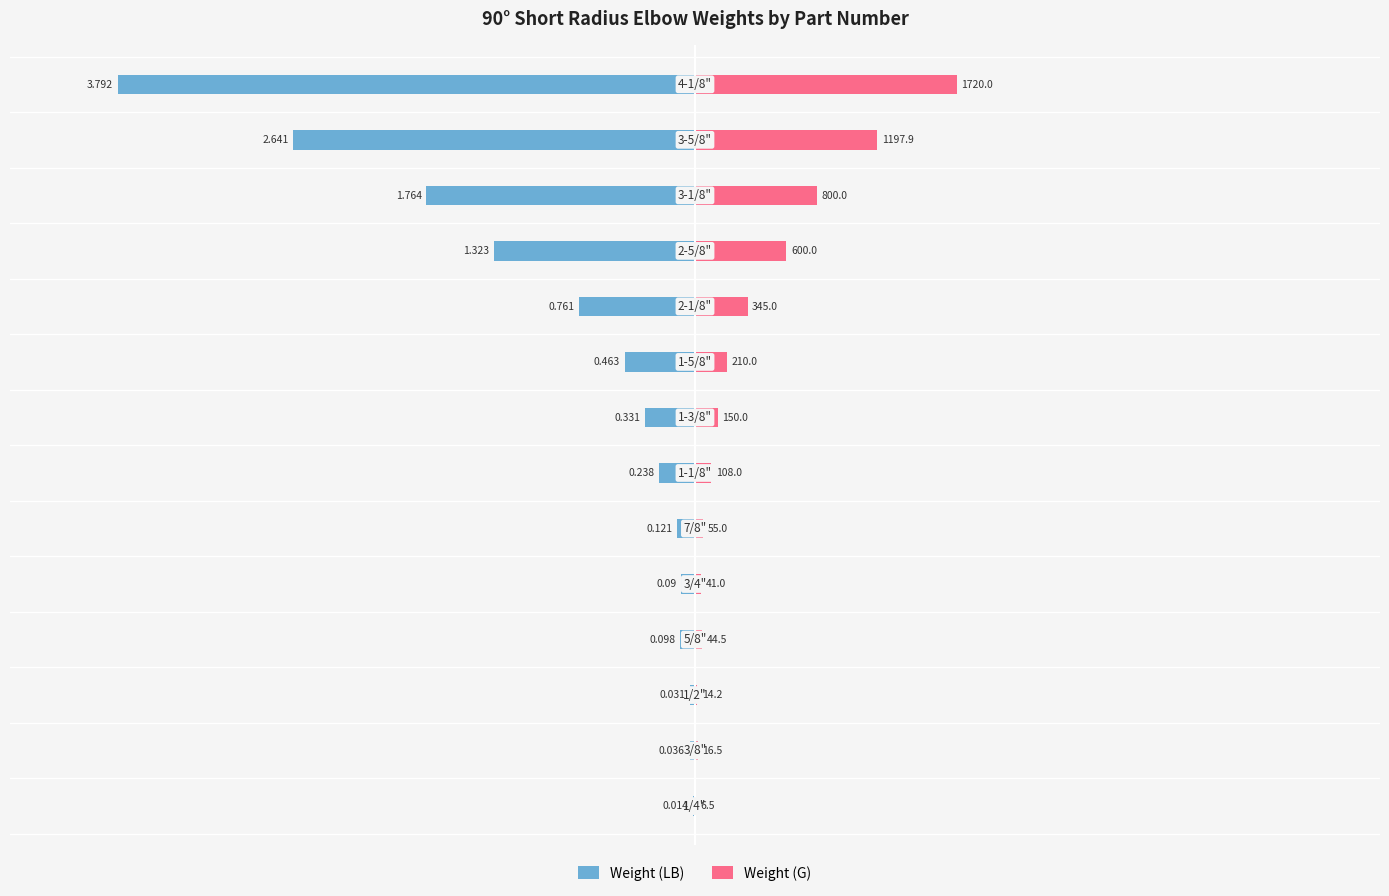

How many distinct data groups are displayed?

2